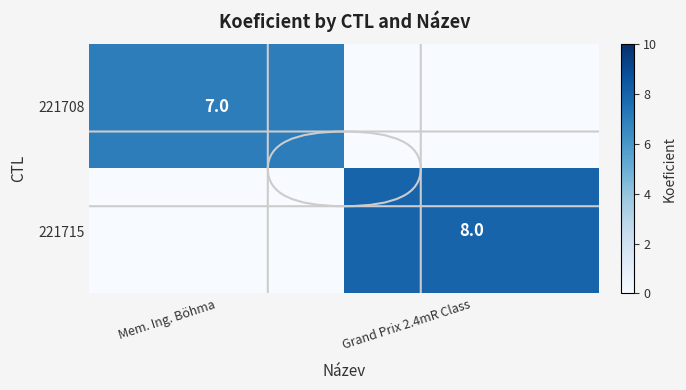

True or false: 221715 has a value of 4 at Grand Prix 2.4mR Class.

False